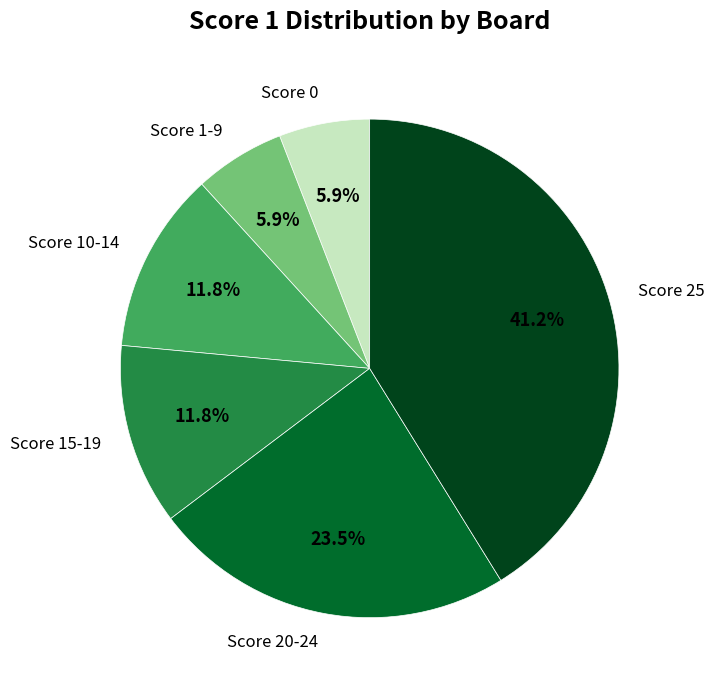

What percentage do Score 0 and Score 25 together represent?

47.1%